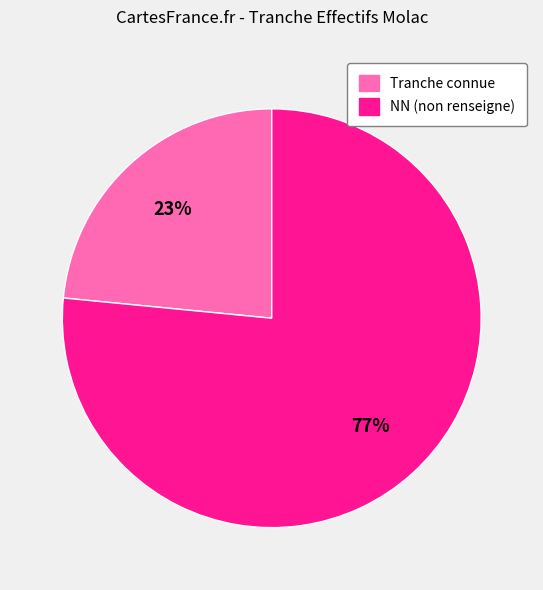

Count the number of slices in the pie.

2